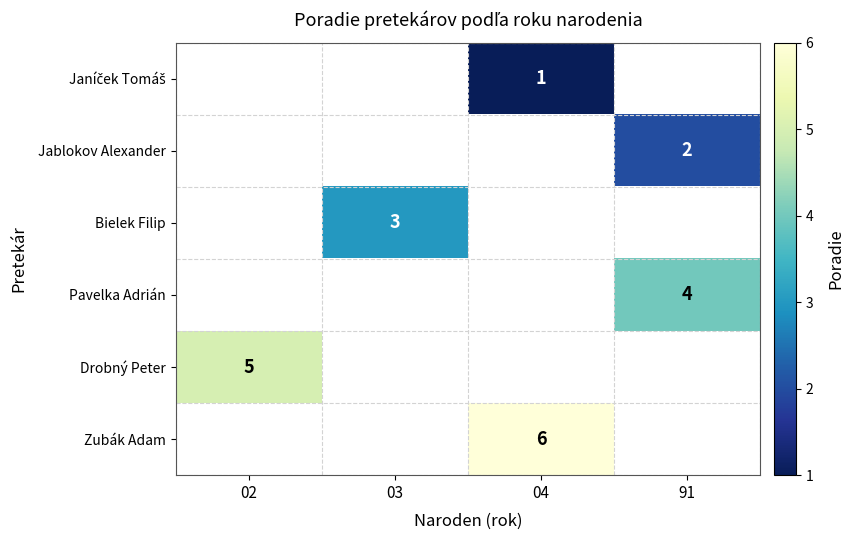

How many data points does each series have?

4